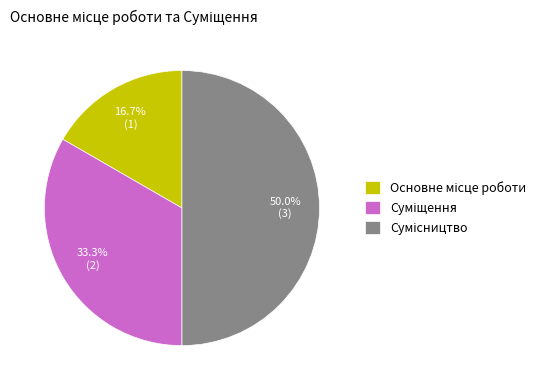

What is the change in value from Основне місце роботи to Сумісництво?

+2